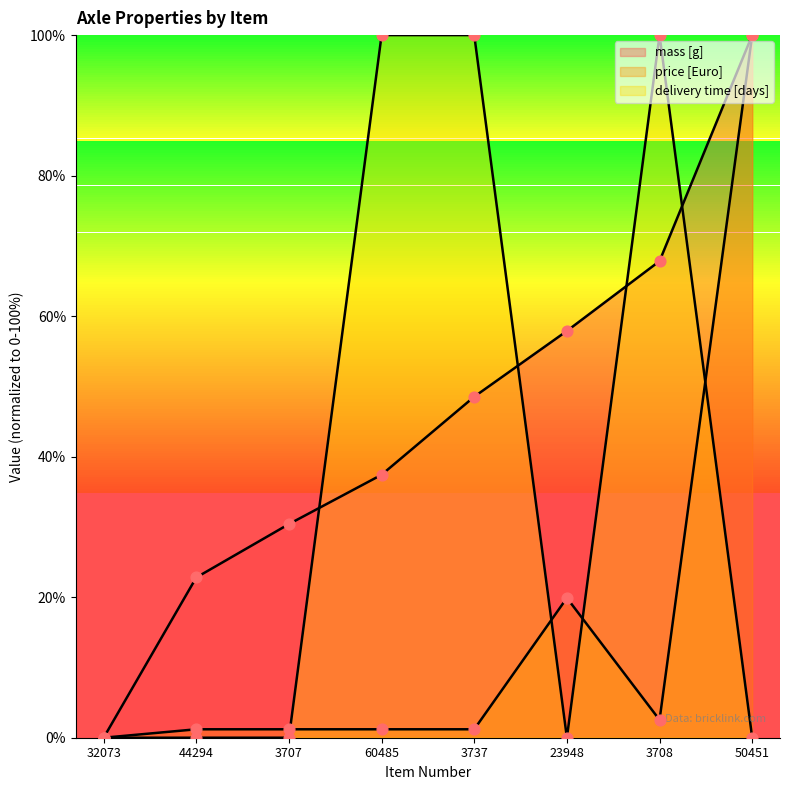

What are all the series names shown in the legend?

mass [g], price [Euro], delivery time [days]